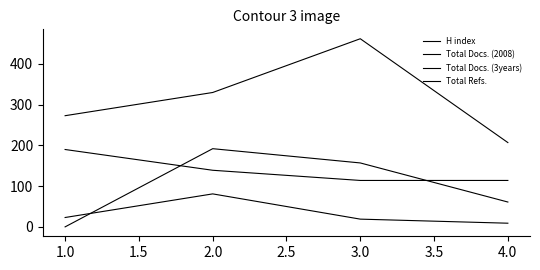

Is this an area chart (filled region under the line)?

No